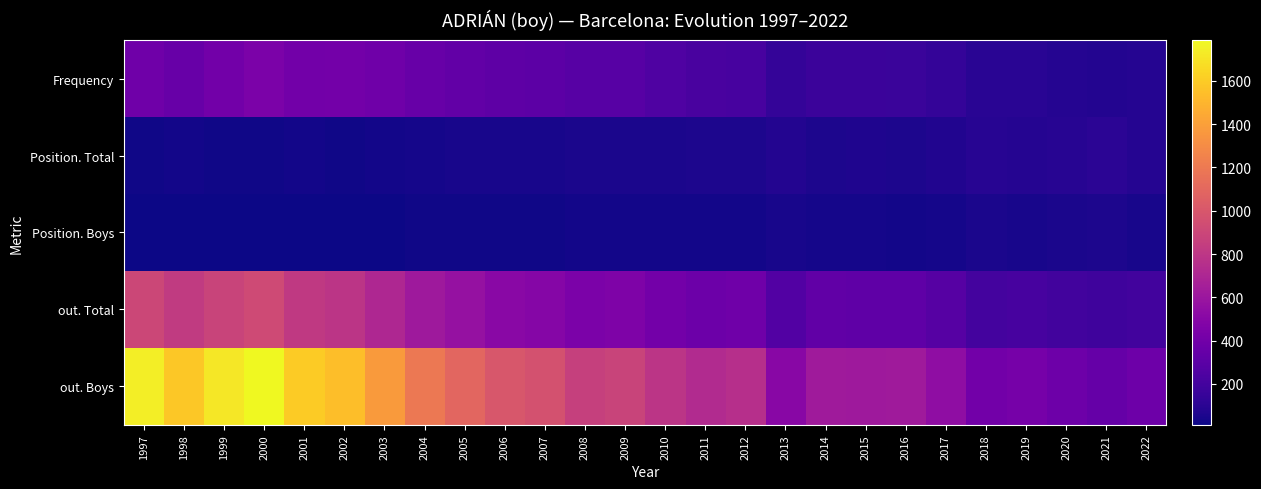

Which has a higher value, 1998 or 2009?

1998